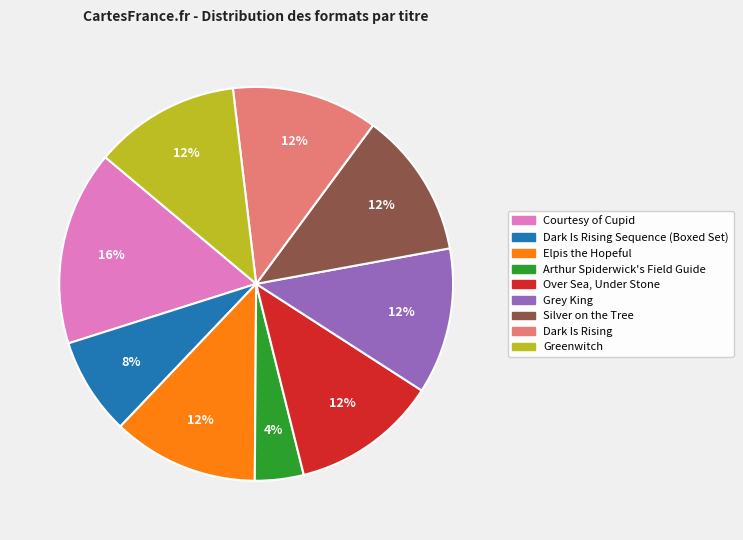

To the nearest percent, what is the difference between the largest and smallest slice percentages?

12%